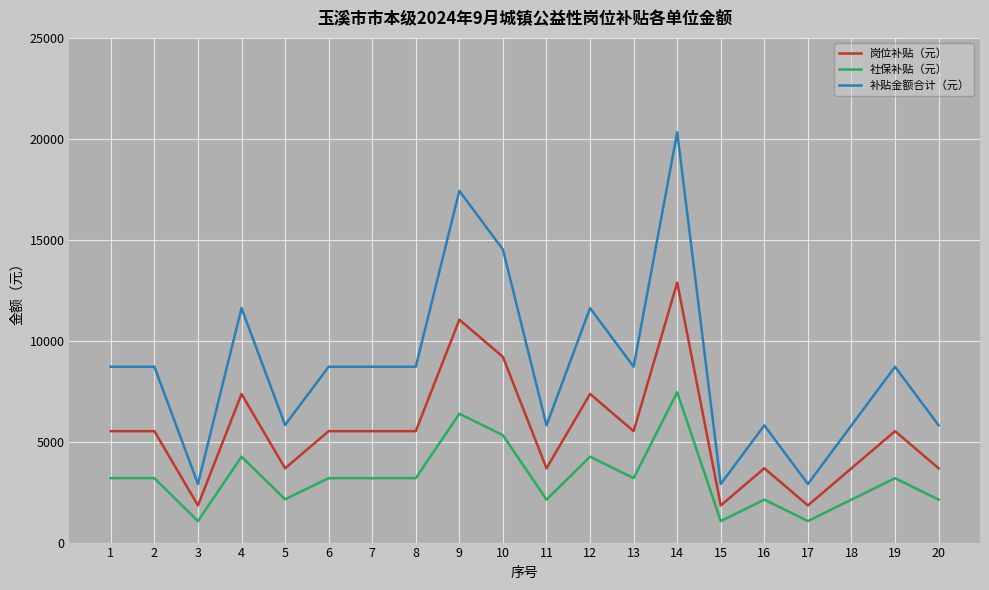

True or false: 补贴金额合计（元） and 岗位补贴（元） intersect in this chart.

False